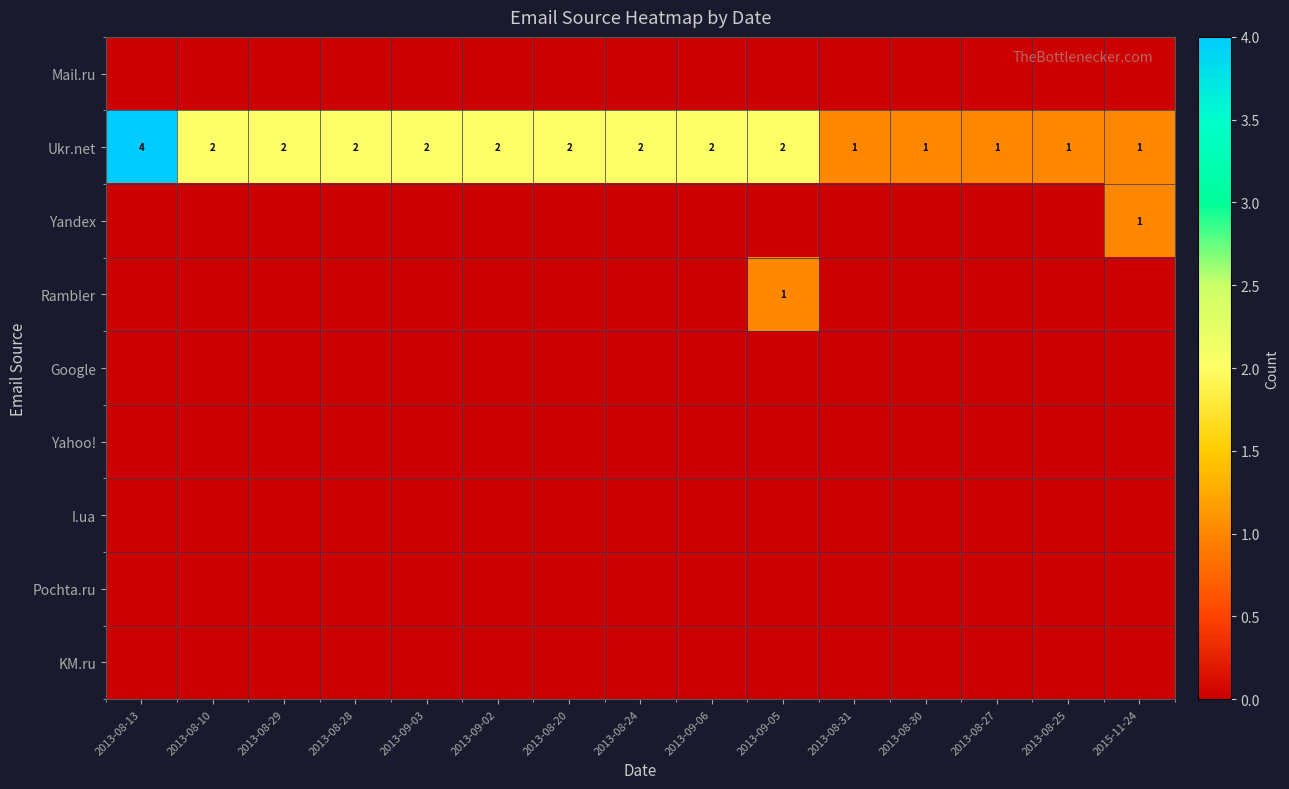

True or false: Ukr.net has a value of 2 at 2013-08-28.

True